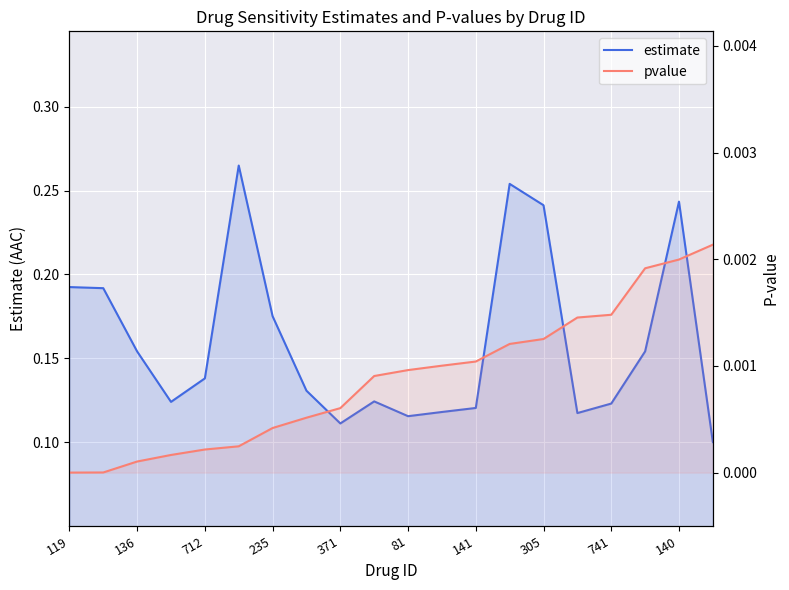

Which category has the lowest value in the estimate series?

19